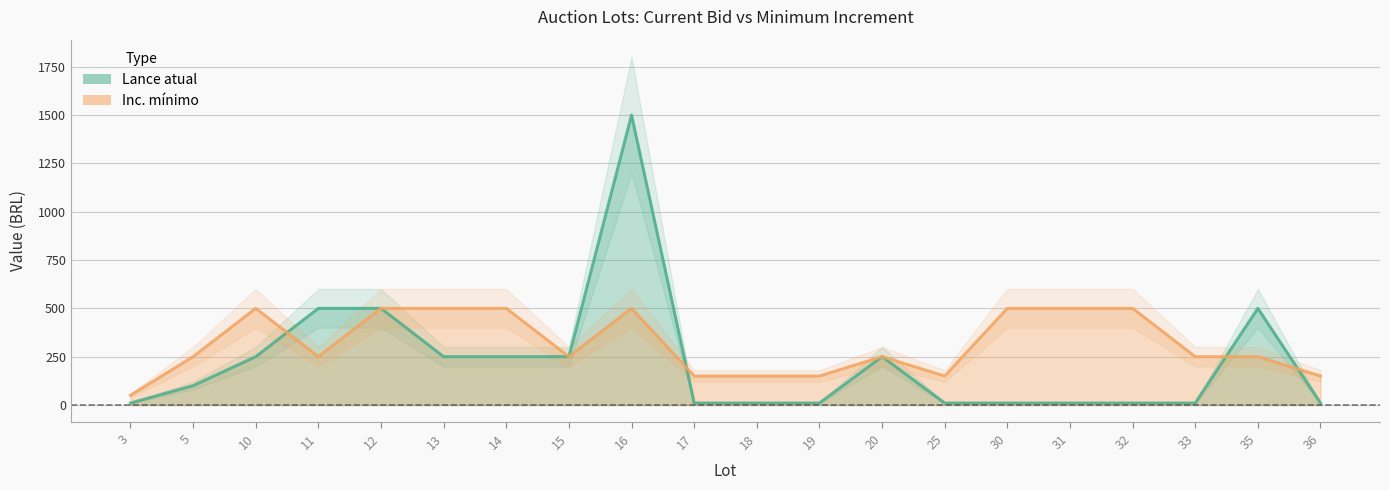

What is the difference between the maximum and minimum values in the Inc. mínimo series?

450